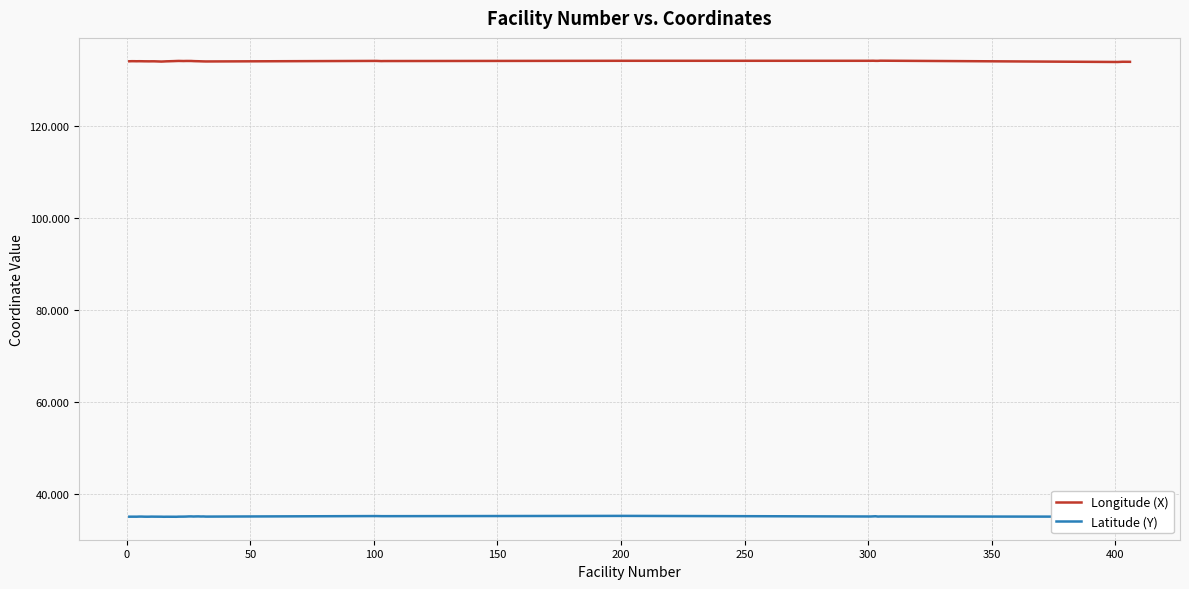

What is the minimum value for Longitude (X)?

133.9